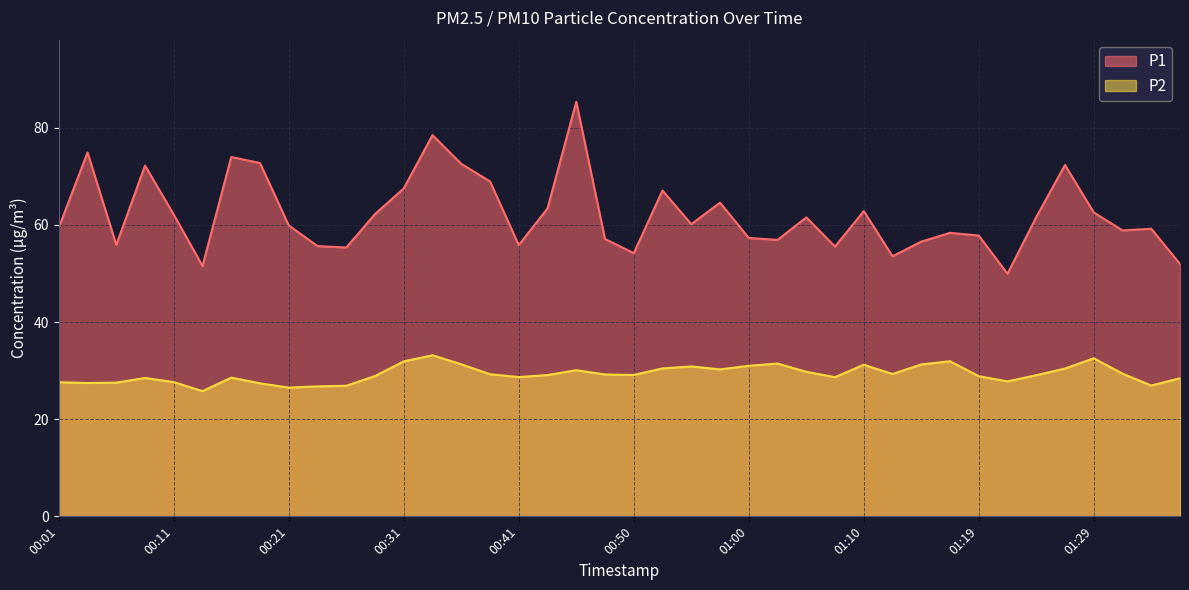

How many values in the P1 series are below 60?

20